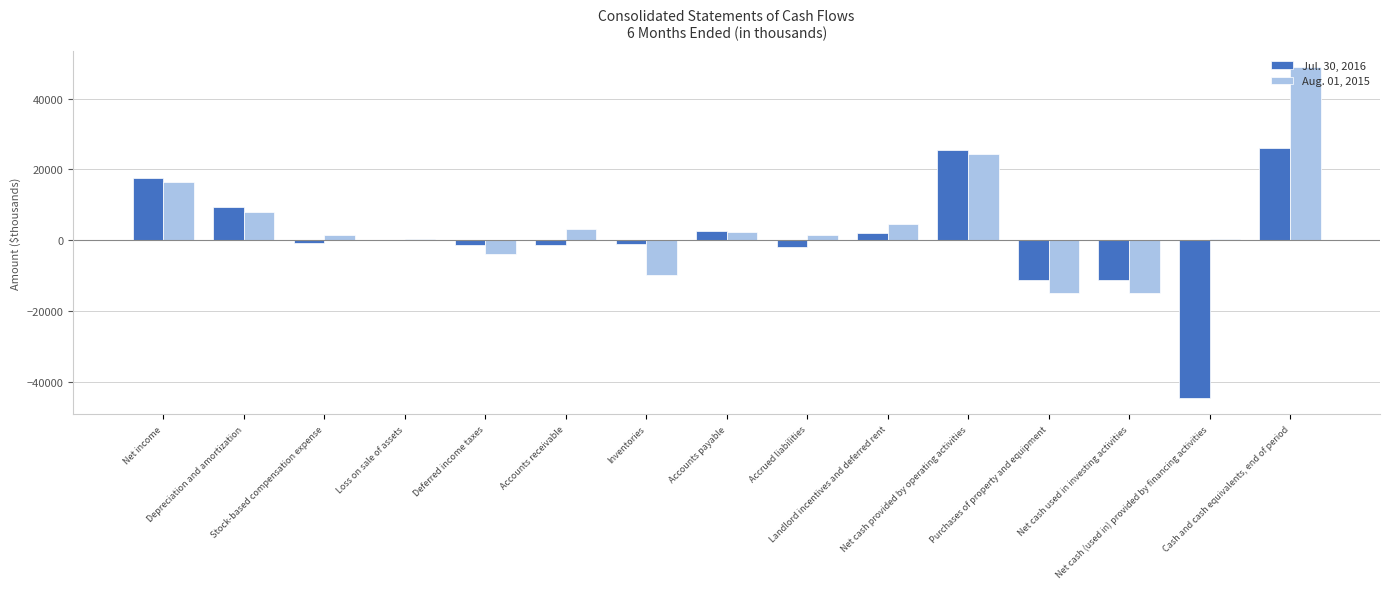

Read the Jul. 30, 2016 value at Deferred income taxes, to the nearest 10.

-1320